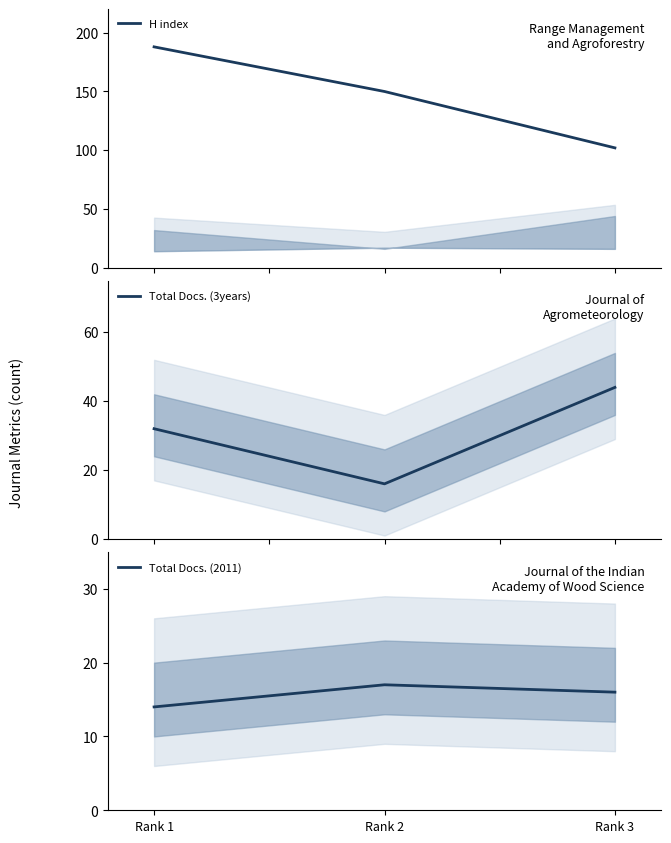

Reading left to right, transcribe all the data shown in this chart.

H index: 188	150	102
Total Docs. (3years): 32	16	44
Total Docs. (2011): 14	17	16